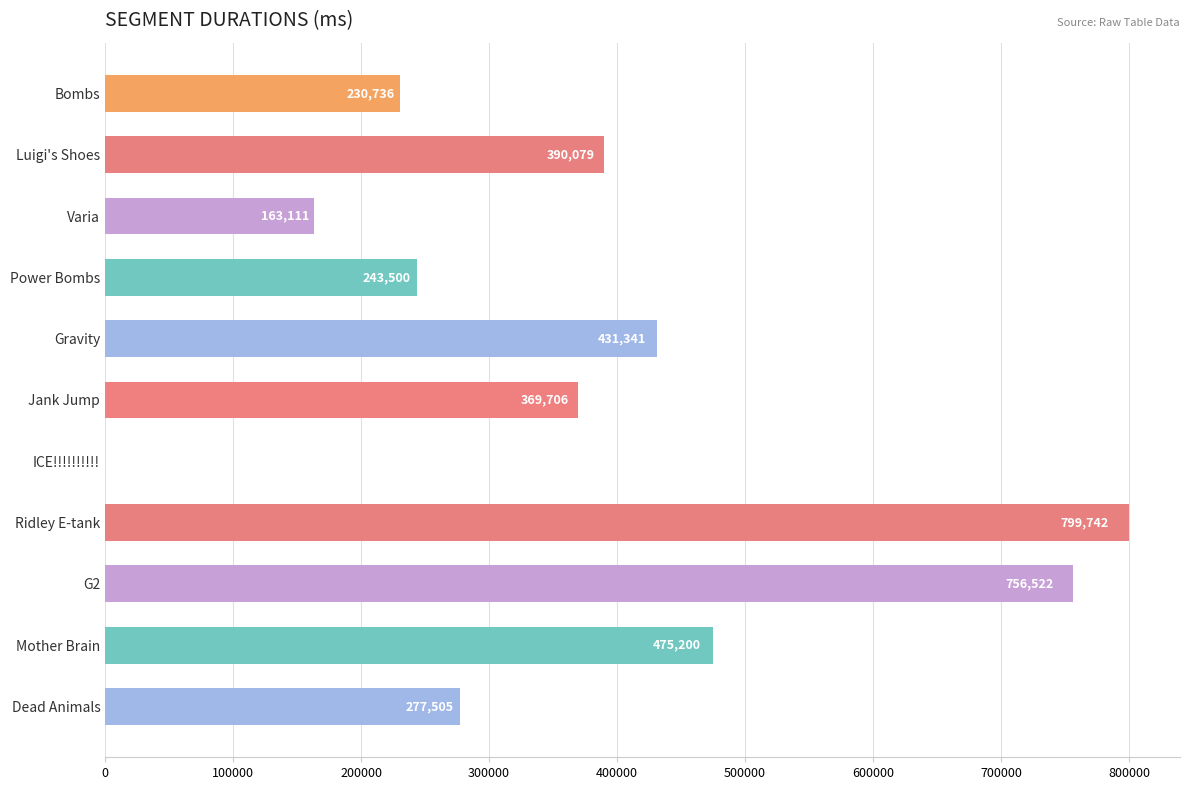

The value at Bombs is 374085.4. True or false?

False